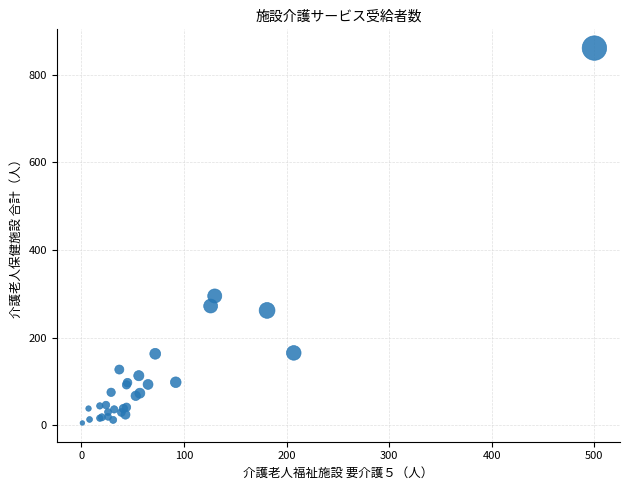

What Y value in the scatter plot is closest to 433?

295